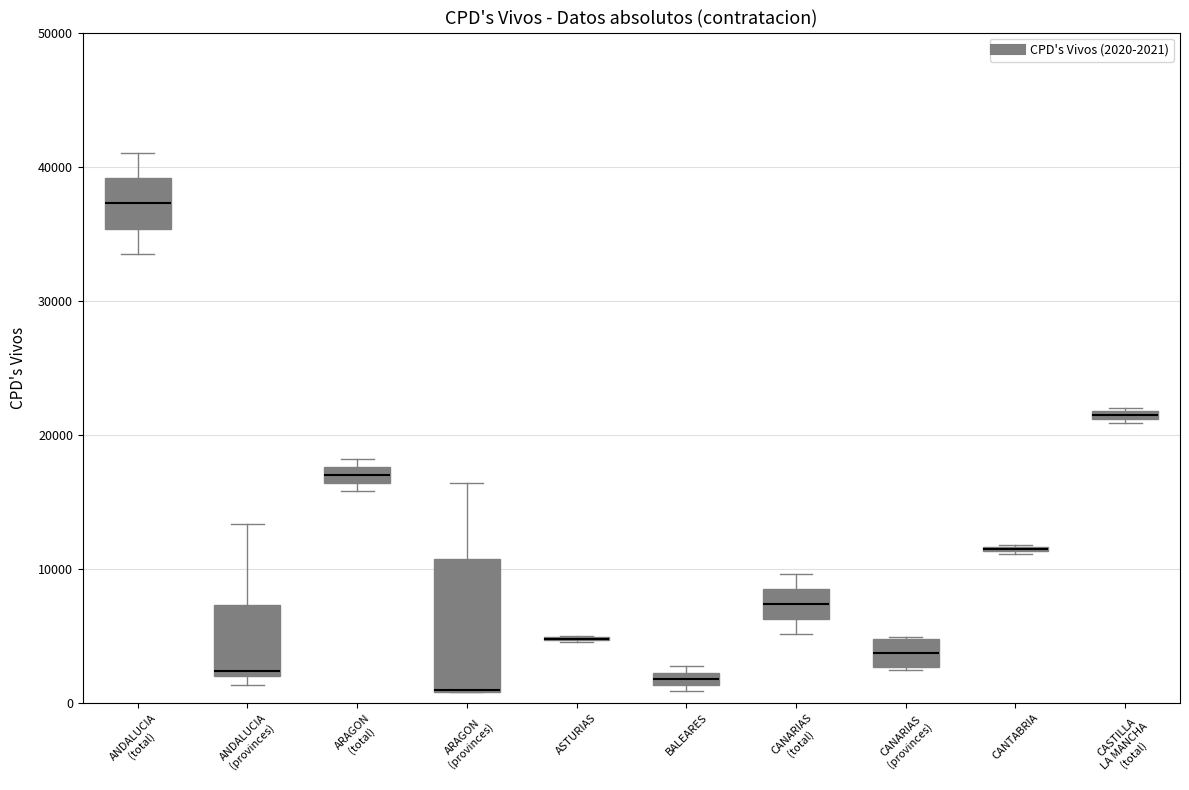

Which box is the tallest, from its lower edge to its upper edge?

ARAGON (provinces)